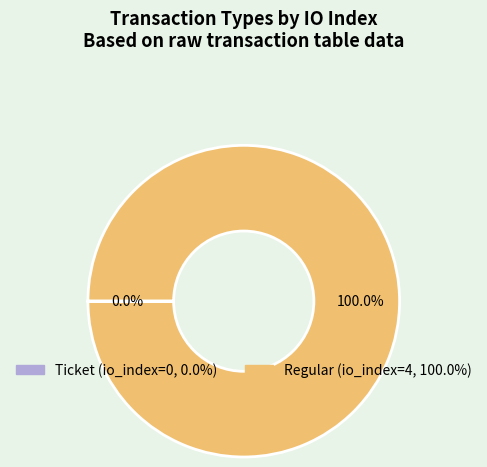

Which slice represents more than half of the pie?

Regular